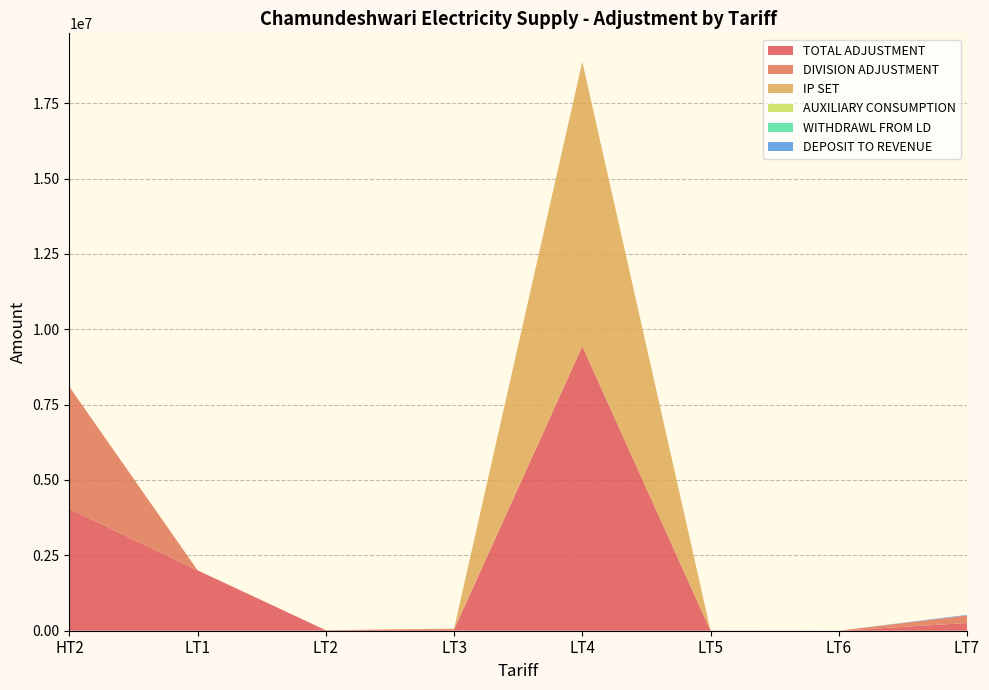

Reading right to left, what are all the values shown in this chart?

TOTAL ADJUSTMENT: 255930.0	0.0	2668.0	9436414.7	34895.8	15520.0	2002575.8	4045210.0
DIVISION ADJUSTMENT: 250104.0	0.0	2668.0	0.0	34131.0	0.0	0.0	4045210.0
IP SET: 0.0	0.0	0.0	9436414.7	0.0	0.0	0.0	0.0
AUXILIARY CONSUMPTION: 0.0	0.0	0.0	0.0	0.0	0.0	0.0	0.0
WITHDRAWL FROM LD: 0.0	0.0	0.0	0.0	764.8	0.0	0.0	0.0
DEPOSIT TO REVENUE: 20979.0	0.0	0.0	0.0	0.0	225.0	0.0	0.0